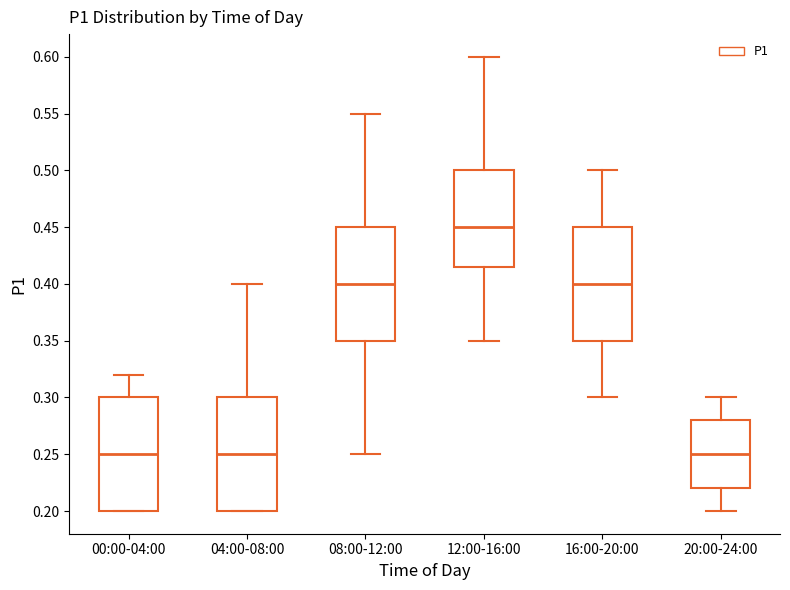

Which box has the highest median line?

12:00-16:00